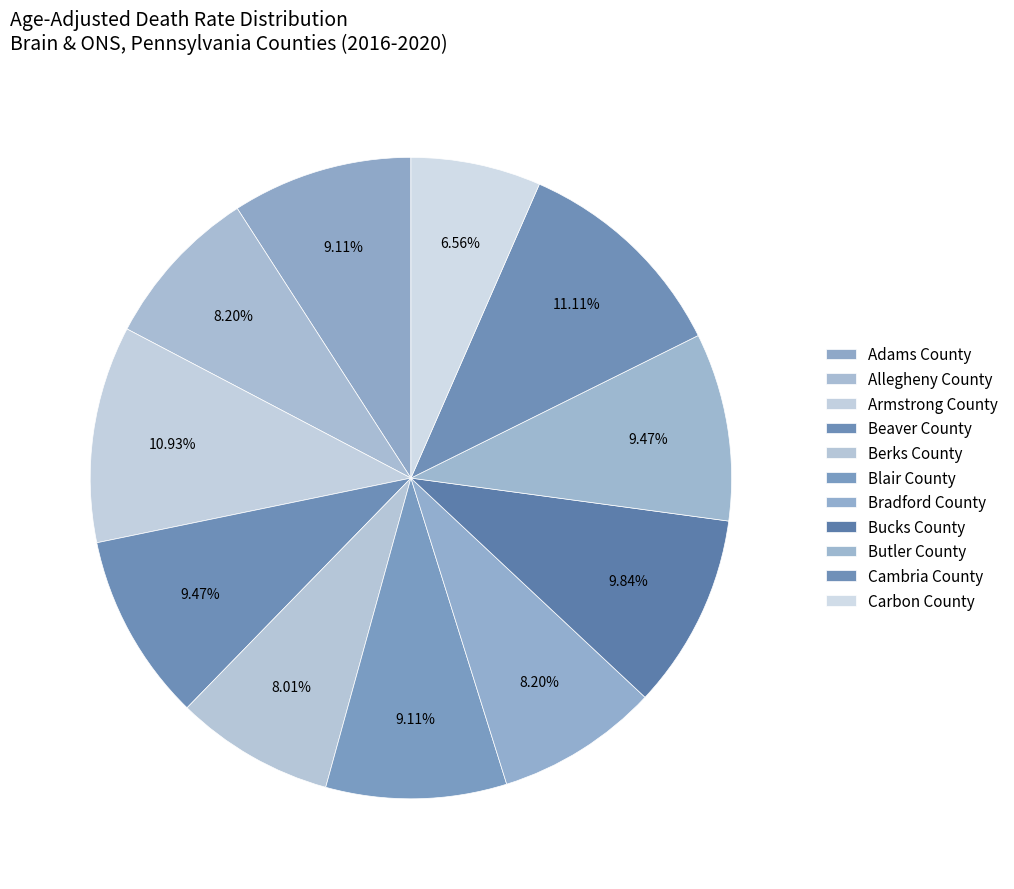

Does any single category account for the majority?

No